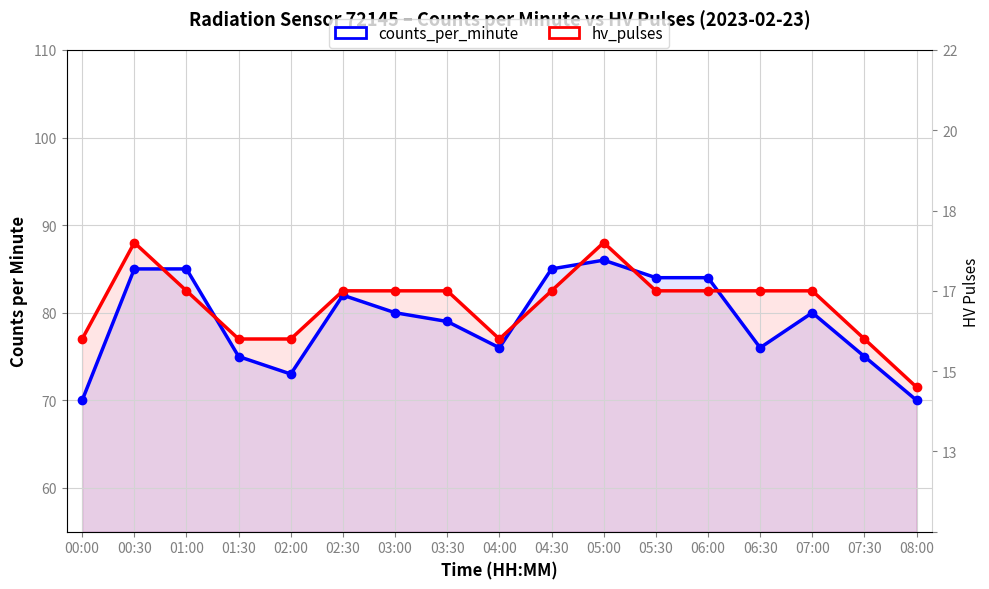

How many interior local valleys does the counts_per_minute series have?

3